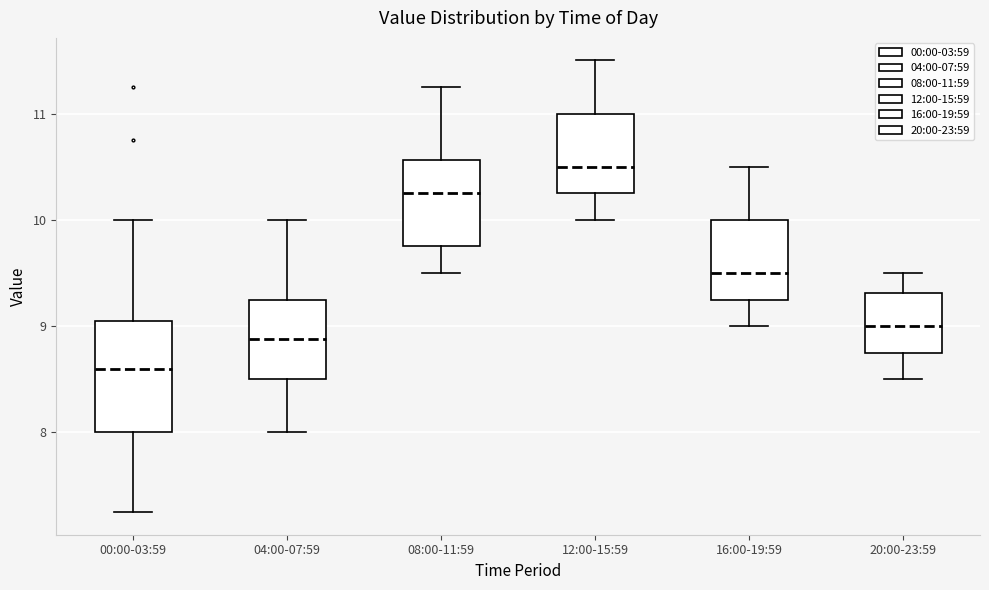

Reading left to right, transcribe this box plot: for each box, give where its median line is, the range the box spans, and where its two whiskers end, as read against the y-axis. The values are not printed on the chart, so give them approximately, as read against the axis.

00:00-03:59: median 8.6, box 8.0 to 9.1, whiskers 7.3 to 10.0
04:00-07:59: median 8.9, box 8.5 to 9.3, whiskers 8.0 to 10.0
08:00-11:59: median 10.3, box 9.8 to 10.6, whiskers 9.5 to 11.3
12:00-15:59: median 10.5, box 10.3 to 11.0, whiskers 10.0 to 11.5
16:00-19:59: median 9.5, box 9.3 to 10.0, whiskers 9.0 to 10.5
20:00-23:59: median 9.0, box 8.8 to 9.3, whiskers 8.5 to 9.5